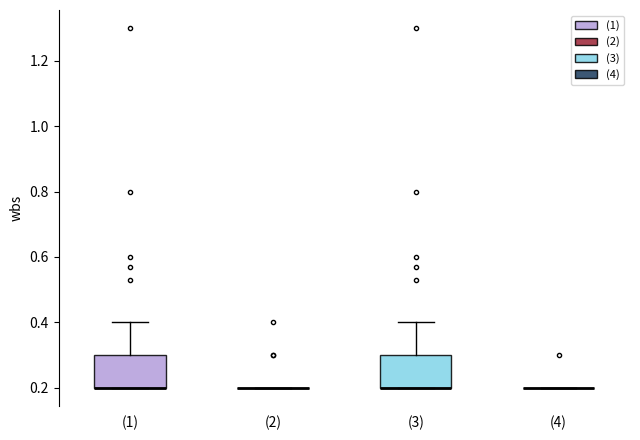

Reading left to right, transcribe this box plot: for each box, give where its median line is, the range the box spans, and where its two whiskers end, as read against the y-axis. The values are not printed on the chart, so give them approximately, as read against the axis.

(1): median 0.2 (drawn on the box's lower edge), box 0.2 to 0.3, whiskers 0.2 to 0.4
(2): box collapsed to a line at 0.2, whiskers 0.2 to 0.2
(3): median 0.2 (drawn on the box's lower edge), box 0.2 to 0.3, whiskers 0.2 to 0.4
(4): box collapsed to a line at 0.2, whiskers 0.2 to 0.2